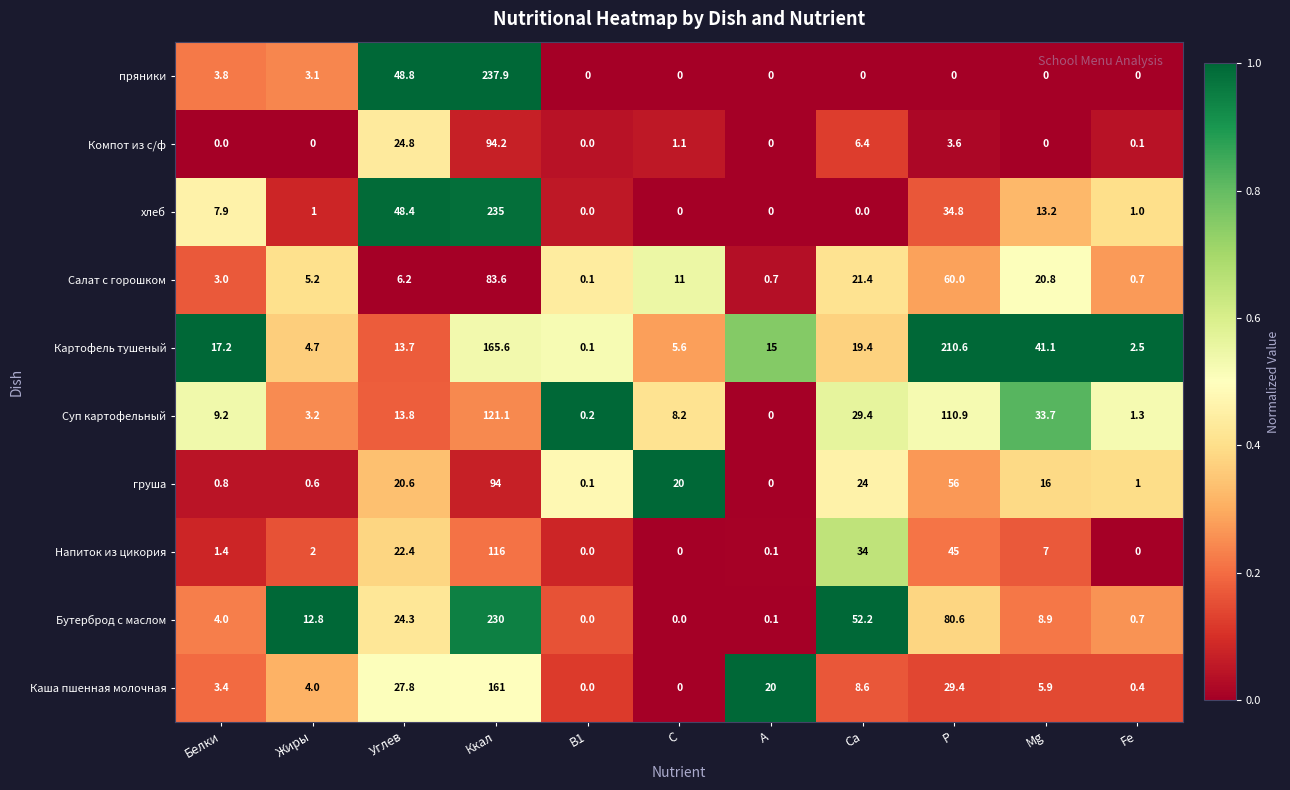

At which category is the sum across all series the highest?

Ккал